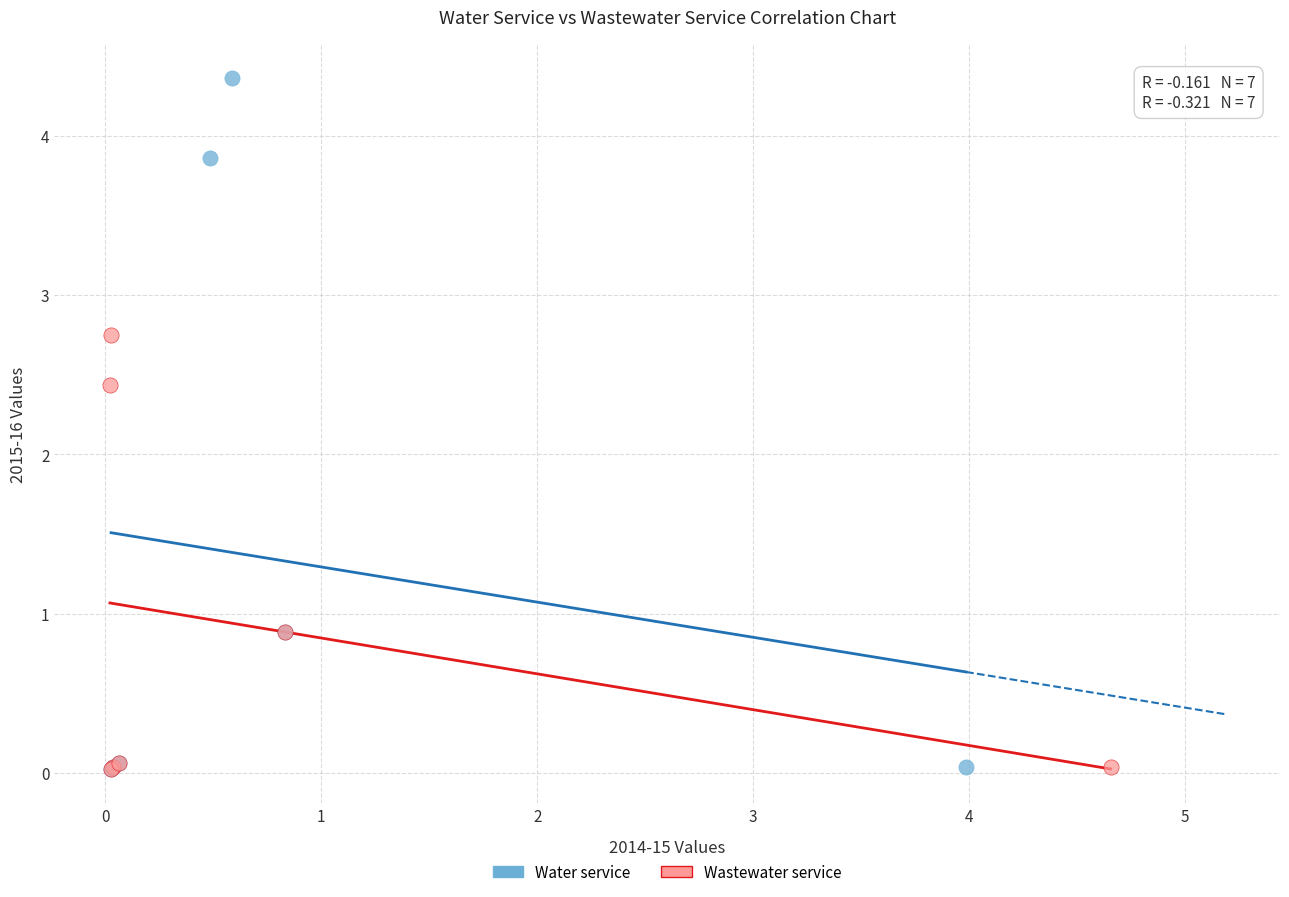

Which series reaches the maximum Y coordinate?

Water service